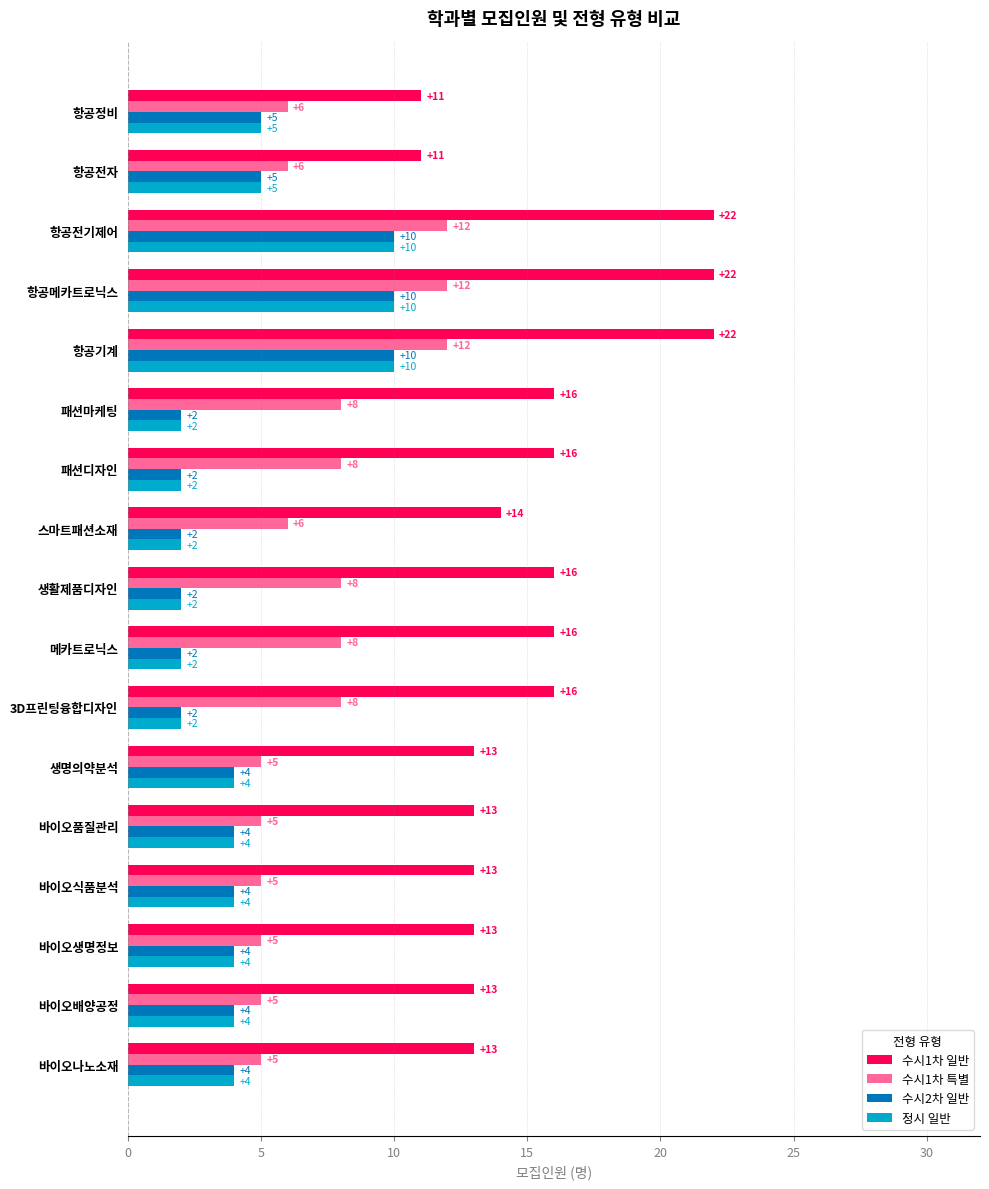

What is the difference between the maximum and minimum values in the 수시1차 일반 series?

11